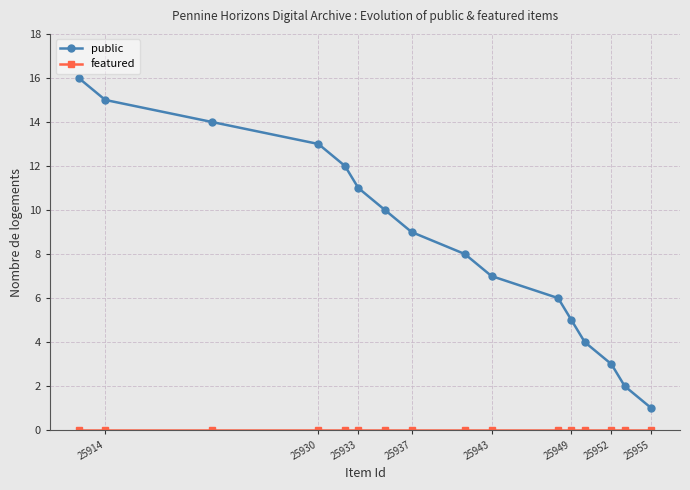

At how many categories does at least one series exceed 11?

5